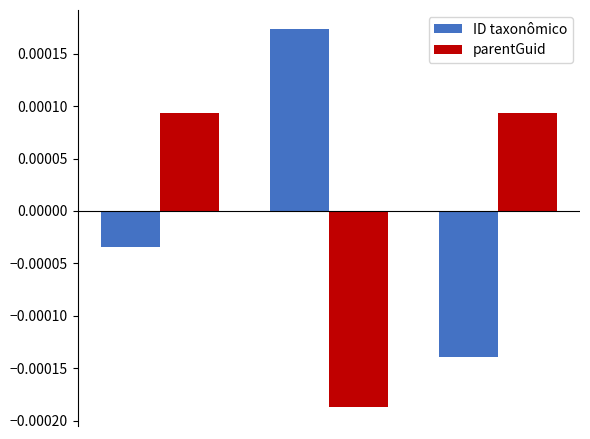

How many values in parentGuid are below zero?

1